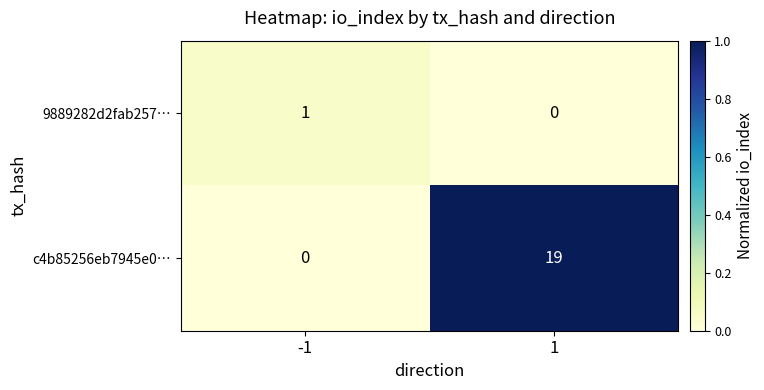

What is the difference between the c4b85256eb7945e0… values at -1 and 1?

19